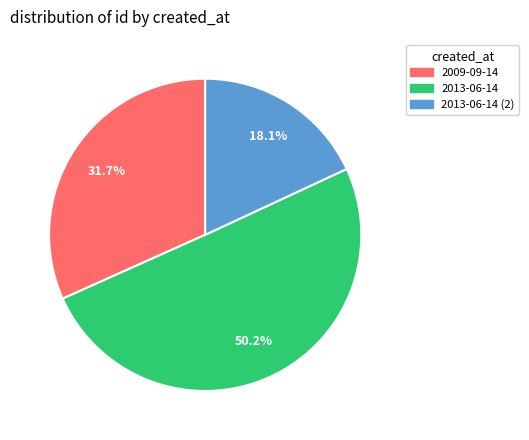

Count the number of slices in the pie.

3